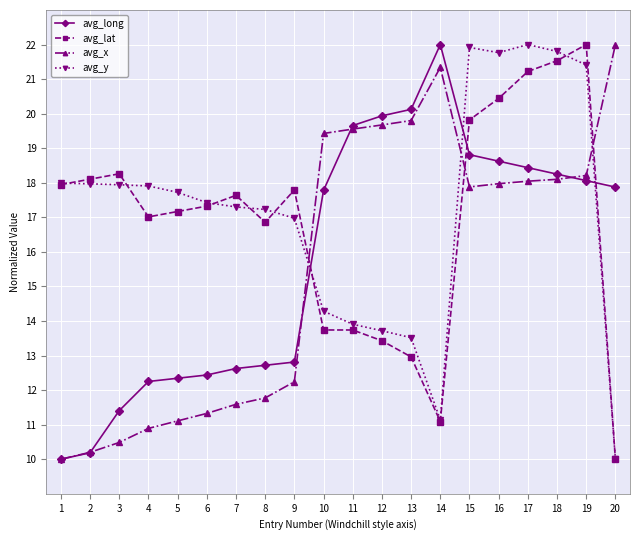

What is the value of the avg_lat point at the 20th from the left?

10.0